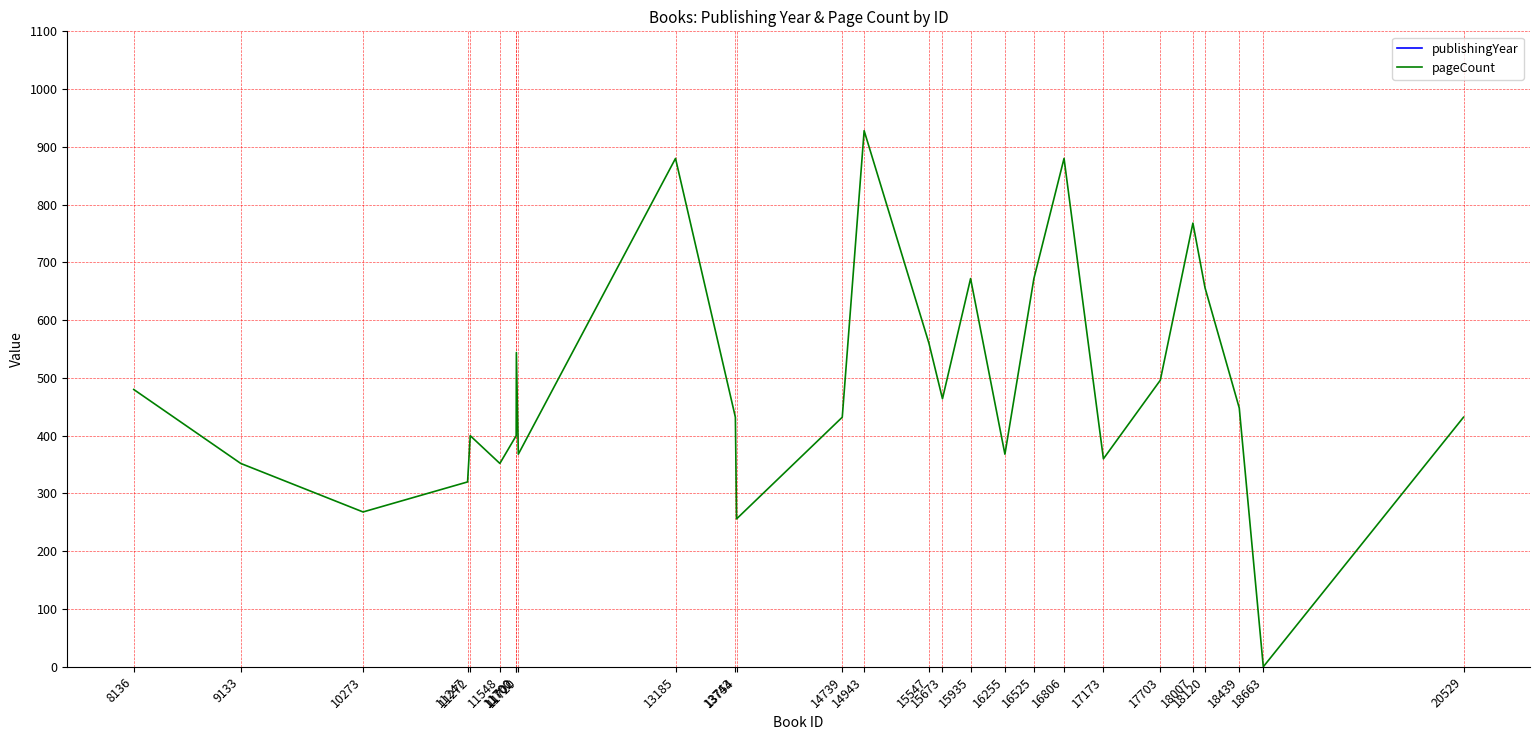

What are all the series names shown in the legend?

publishingYear, pageCount